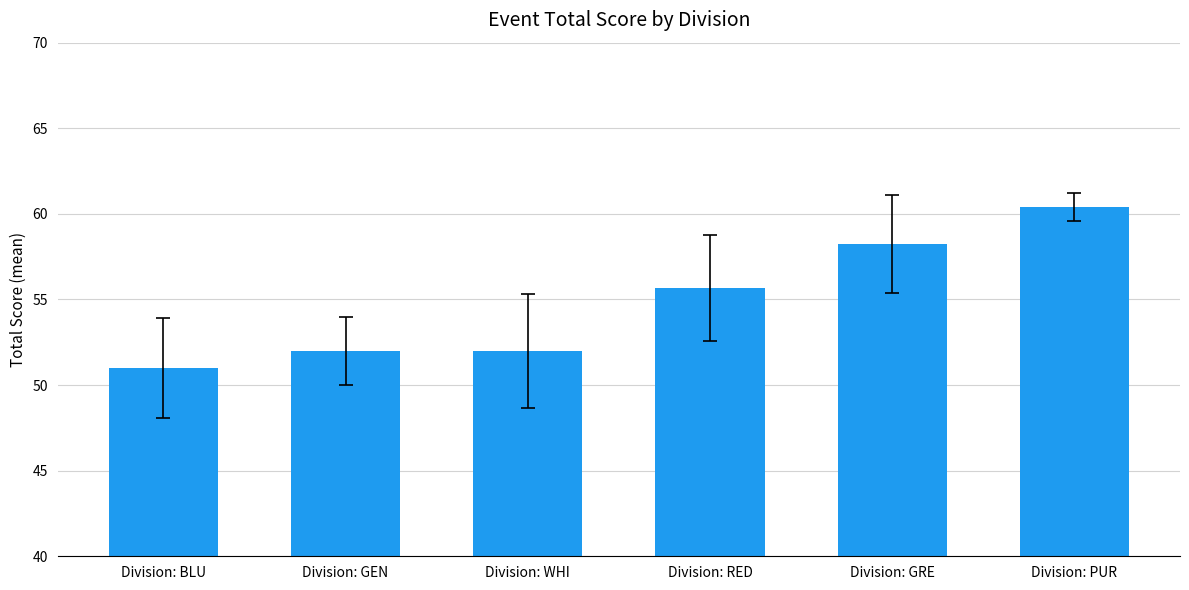

Is it true that the value at Division: PUR is 32.5?

False